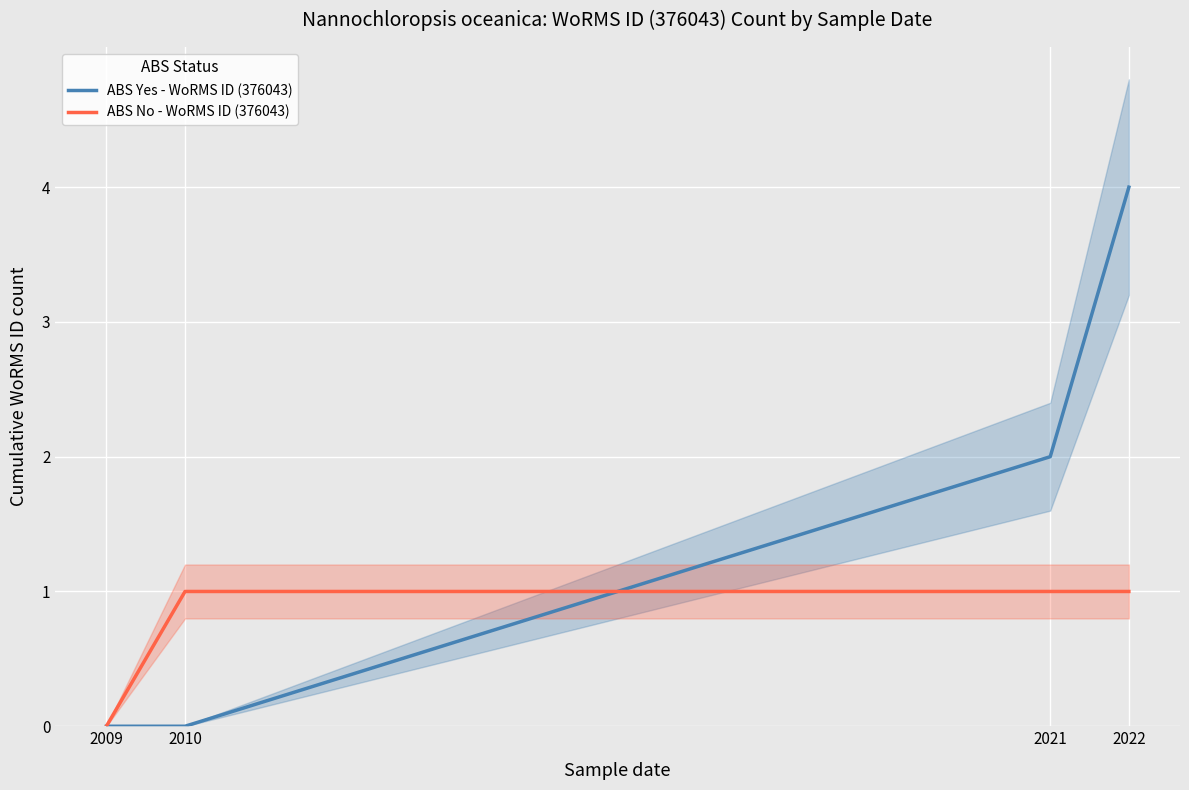

What is the value of the ABS No - WoRMS ID (376043) point at the 4th from the left?

1